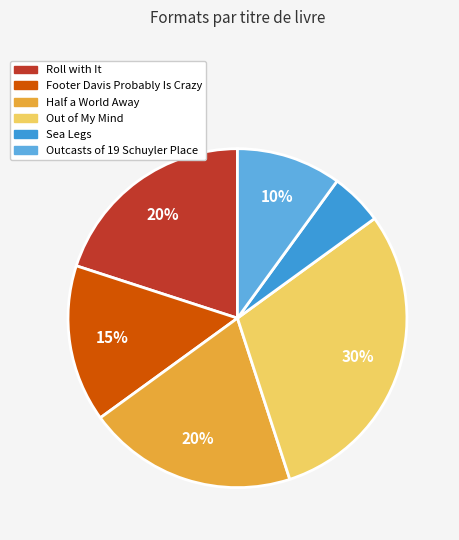

Which category has the biggest portion of the pie?

Out of My Mind